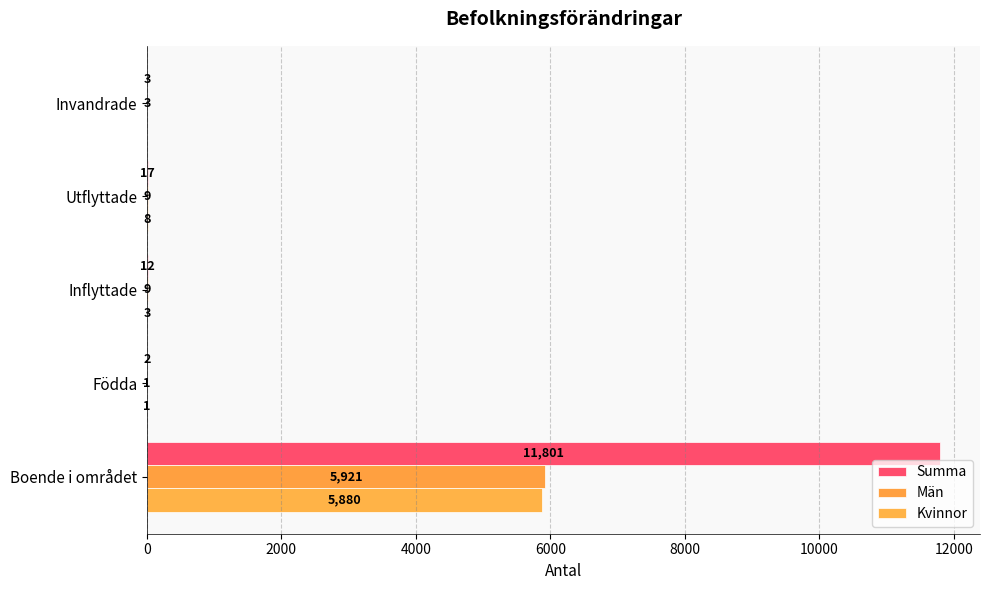

Count the number of categories in the chart.

5